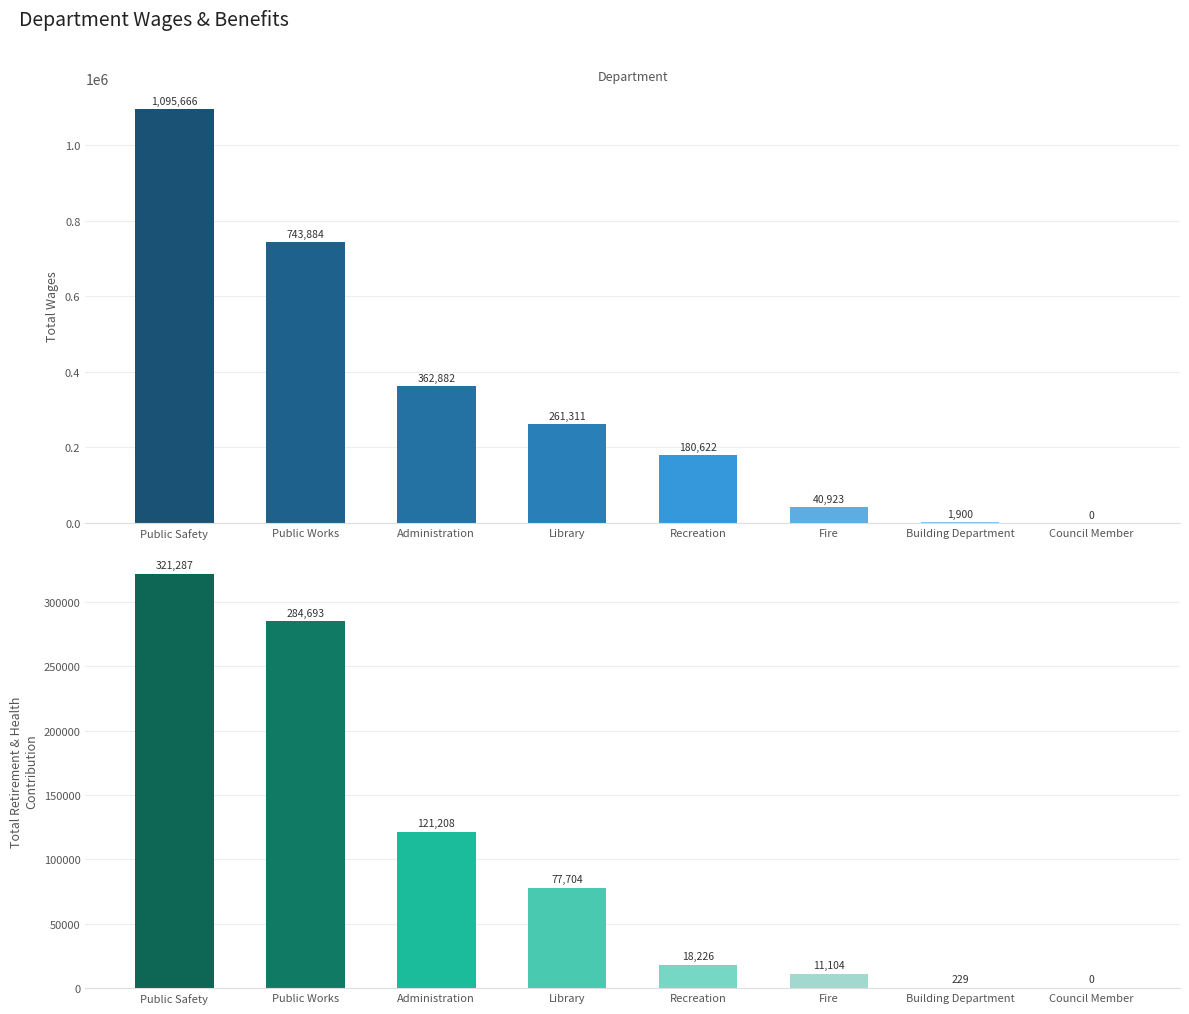

Is the value of Total Retirement & Health Contribution at Public Works greater than the value of Total Wages at Building Department?

Yes